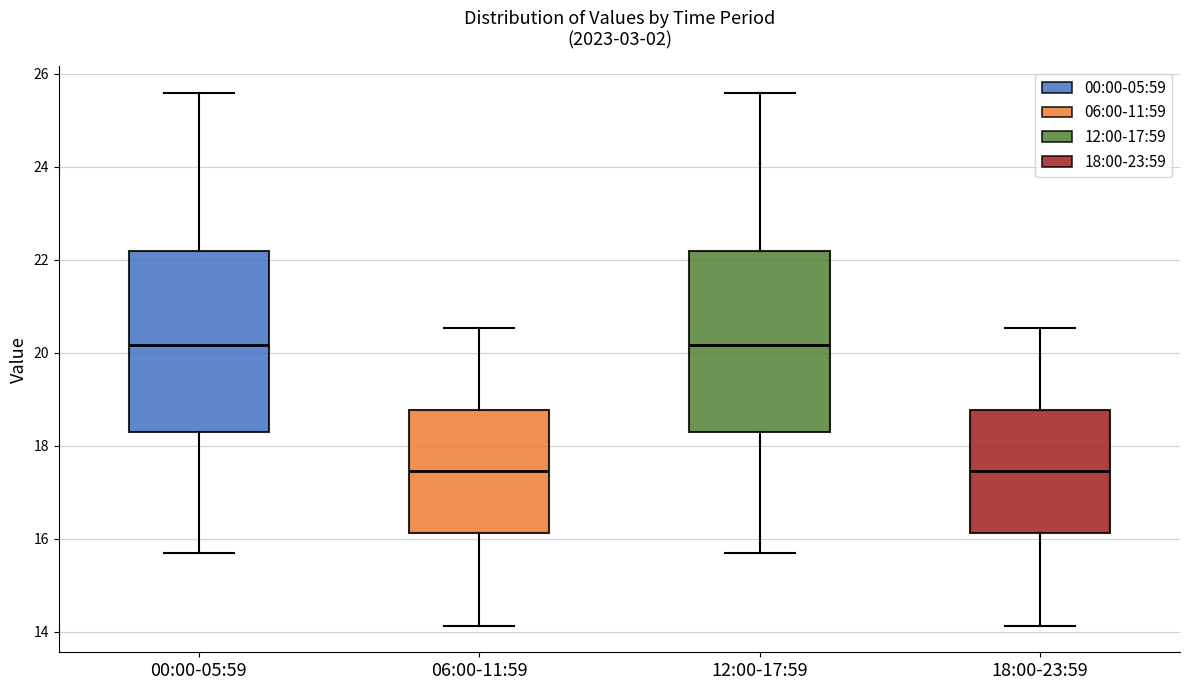

Reading left to right, transcribe this box plot: for each box, give where its median line is, the range the box spans, and where its two whiskers end, as read against the y-axis. The values are not printed on the chart, so give them approximately, as read against the axis.

00:00-05:59: median 20.2, box 18.4 to 22.2, whiskers 15.8 to 25.6
06:00-11:59: median 17.4, box 16.2 to 18.8, whiskers 14.2 to 20.6
12:00-17:59: median 20.2, box 18.4 to 22.2, whiskers 15.8 to 25.6
18:00-23:59: median 17.4, box 16.2 to 18.8, whiskers 14.2 to 20.6